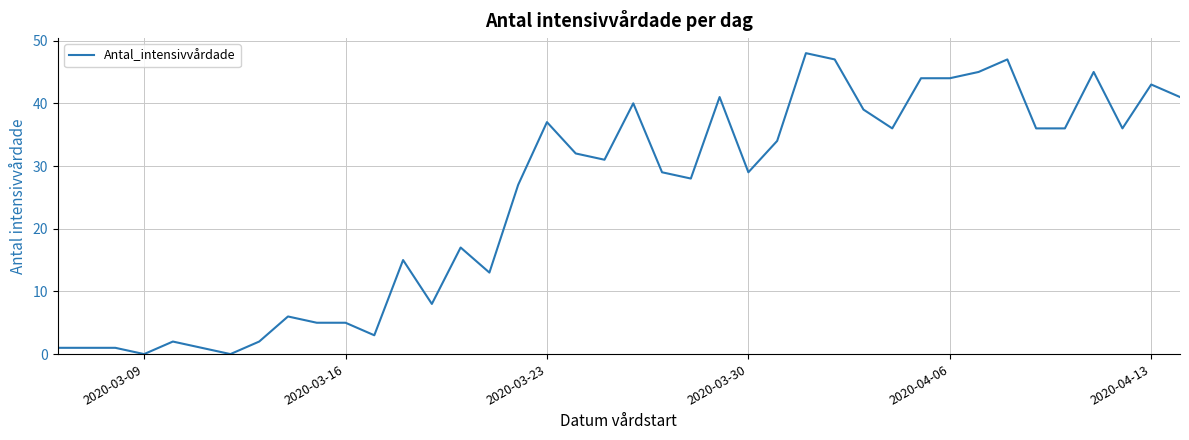

What is the greatest value displayed?

48